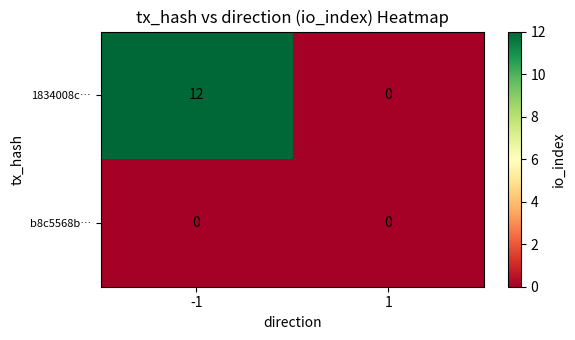

Reading right to left, transcribe all the data shown in this chart.

1834008c…: 1=0	-1=12
b8c5568b…: 1=0	-1=0